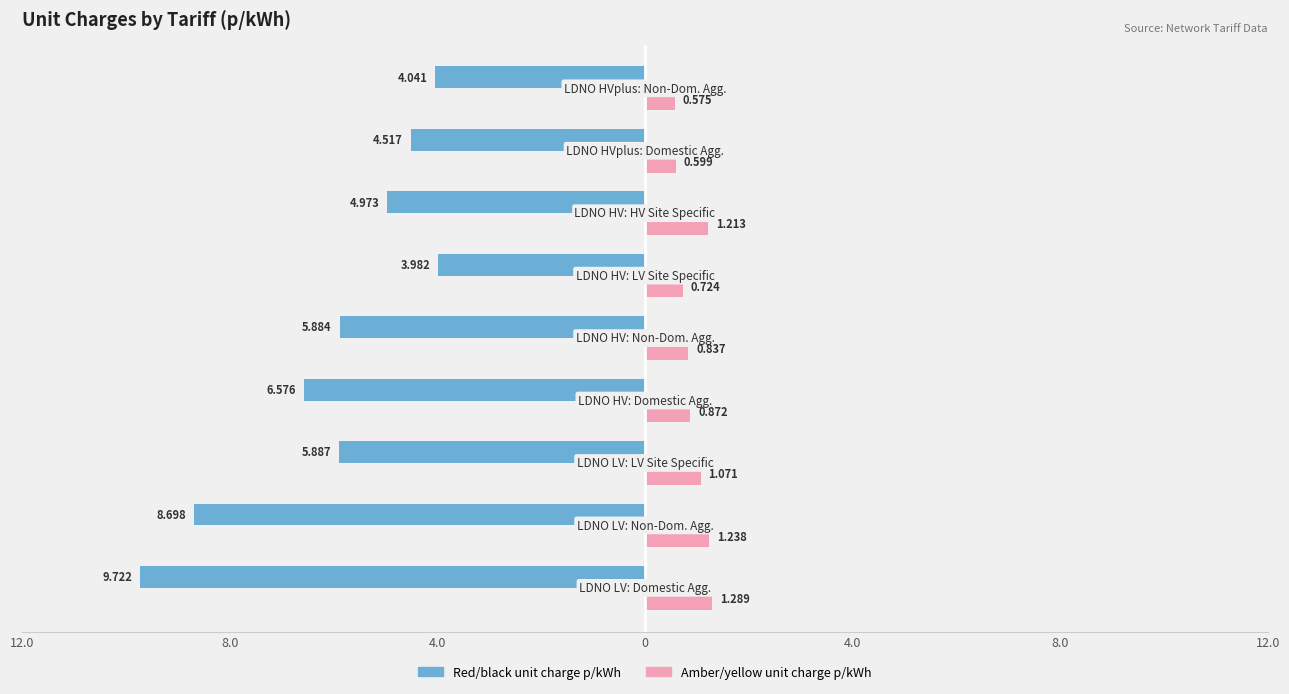

What is the highest value of the Amber/yellow unit charge p/kWh series?

1.3